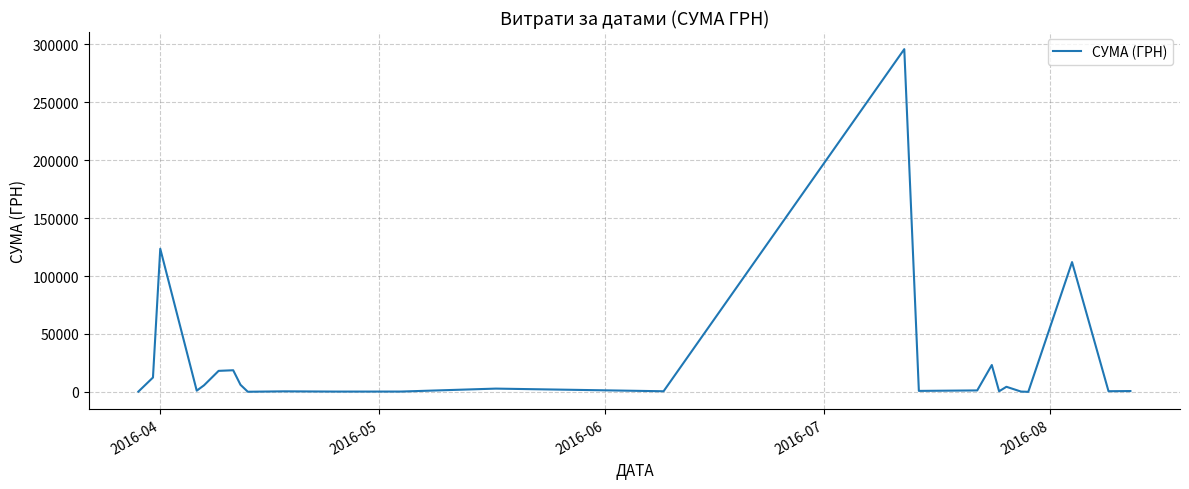

What is the maximum value shown in the chart?

295638.6